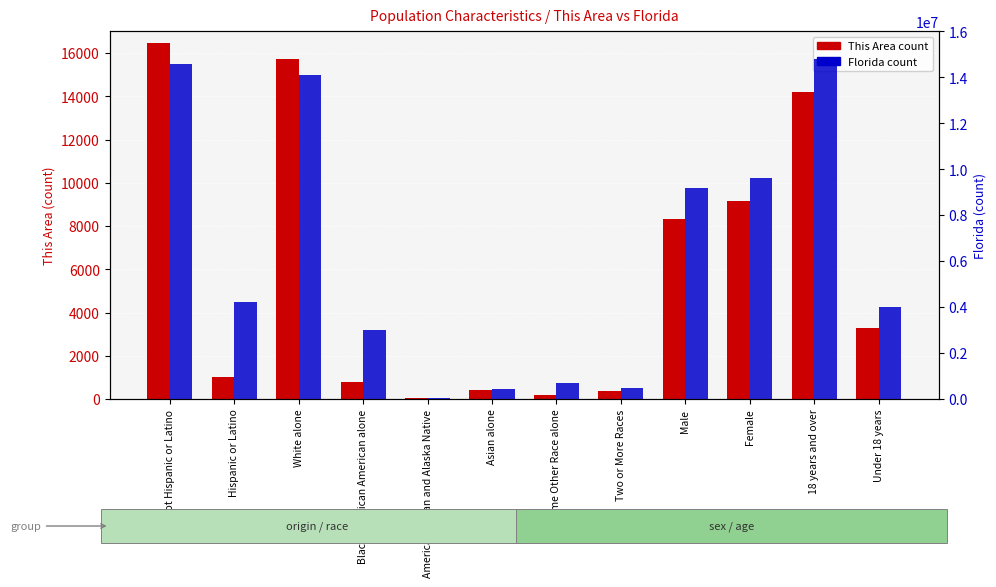

What position from the right is Male?

4